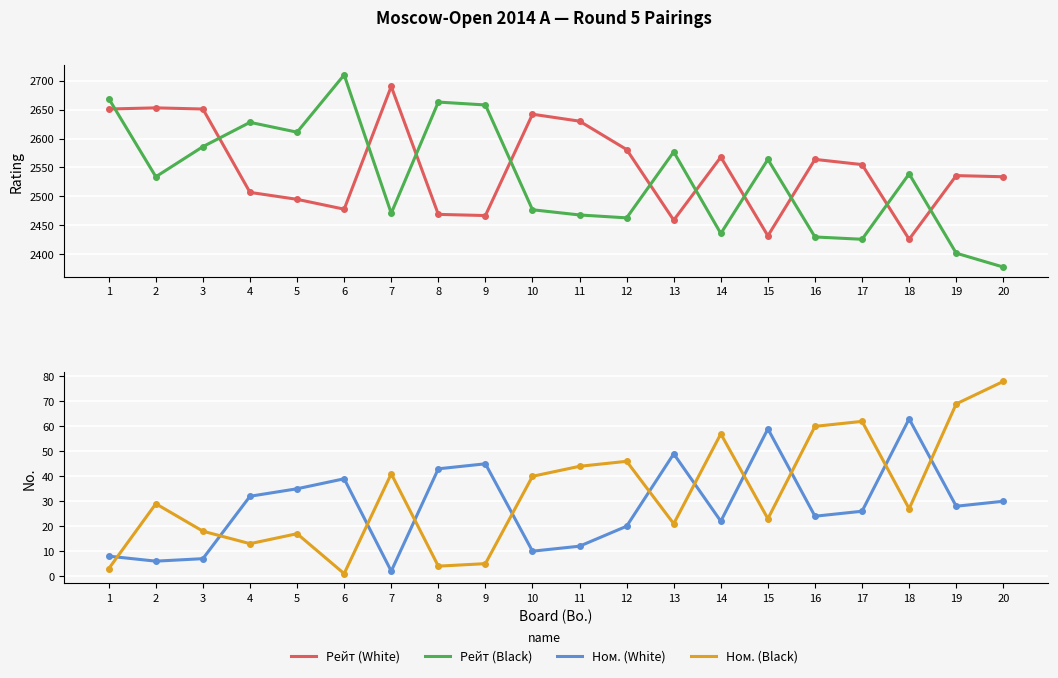

Reading left to right, extract all data points from this chart.

Рейт (White): 1=2651	2=2653	3=2651	4=2507	5=2495	6=2478	7=2690	8=2469	9=2467	10=2642	11=2630	12=2581	13=2459	14=2568	15=2432	16=2564	17=2555	18=2426	19=2536	20=2534
Рейт (Black): 1=2669	2=2534	3=2586	4=2628	5=2611	6=2710	7=2471	8=2663	9=2658	10=2477	11=2468	12=2463	13=2577	14=2436	15=2564	16=2430	17=2426	18=2539	19=2402	20=2378
Ном. (White): 1=8	2=6	3=7	4=32	5=35	6=39	7=2	8=43	9=45	10=10	11=12	12=20	13=49	14=22	15=59	16=24	17=26	18=63	19=28	20=30
Ном. (Black): 1=3	2=29	3=18	4=13	5=17	6=1	7=41	8=4	9=5	10=40	11=44	12=46	13=21	14=57	15=23	16=60	17=62	18=27	19=69	20=78